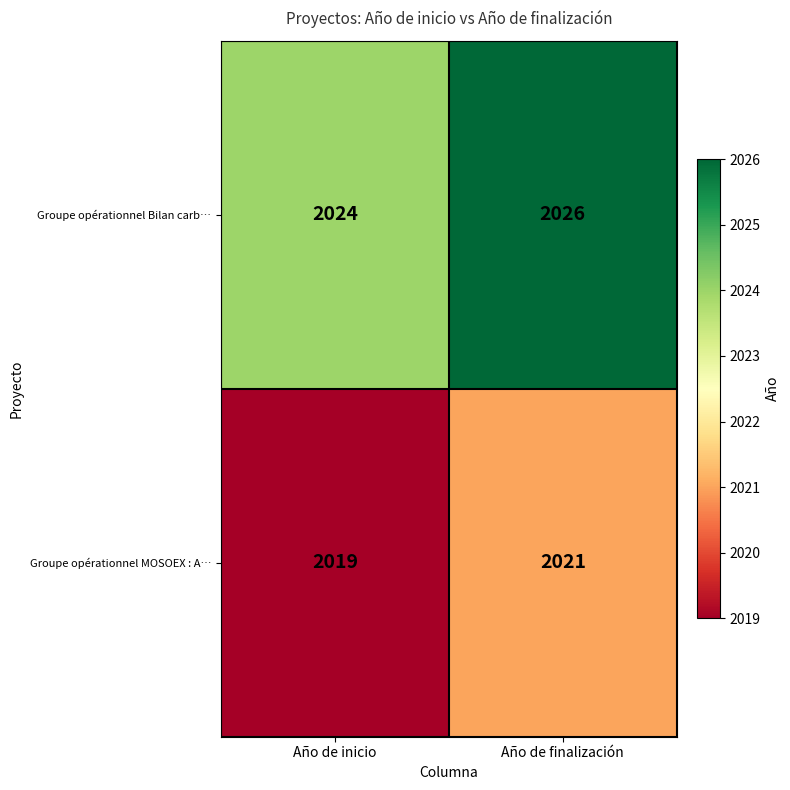

Which series has the largest total across all categories?

Groupe opérationnel Bilan carb…